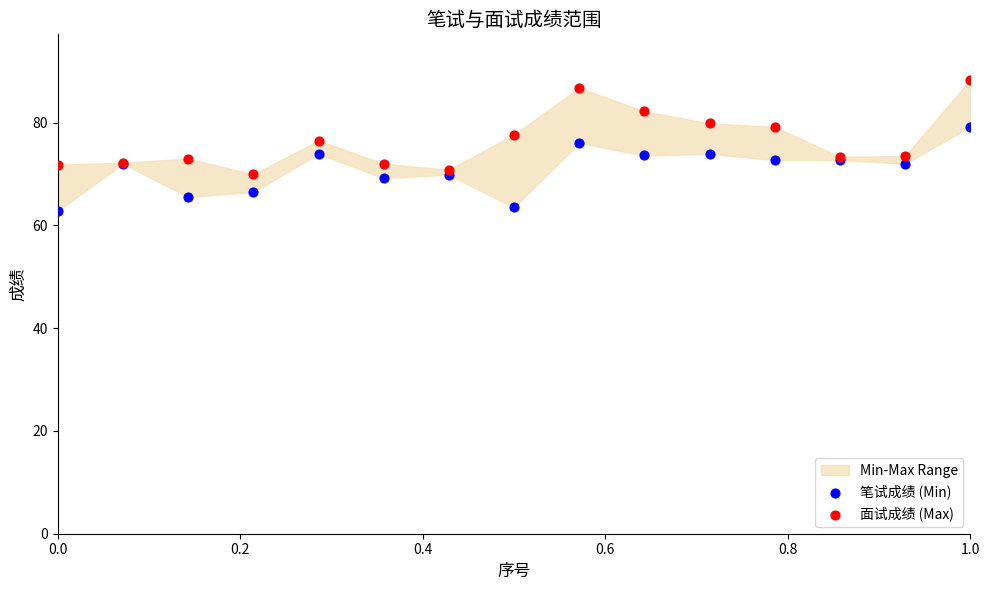

Which series has the largest Y range (max minus min)?

面试成绩 (Max)